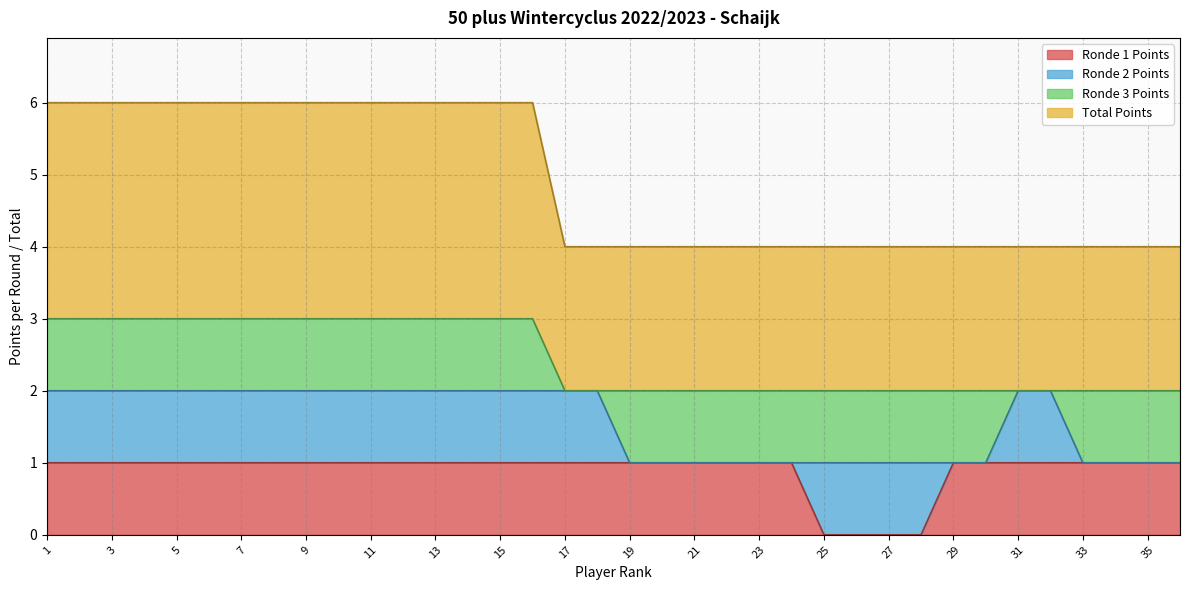

Between 29 and 5, which is larger?

29